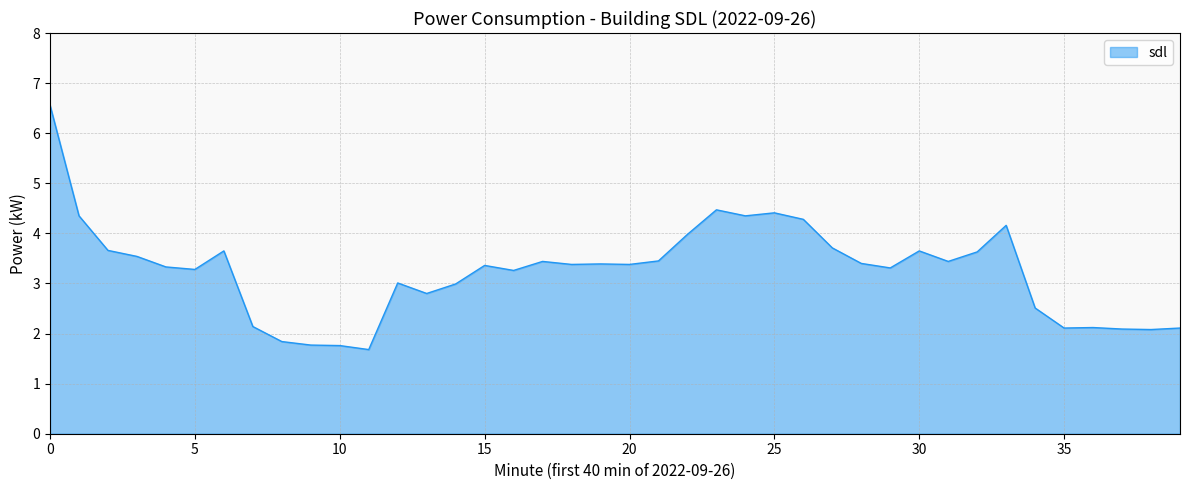

What is the smallest value displayed?

1.7